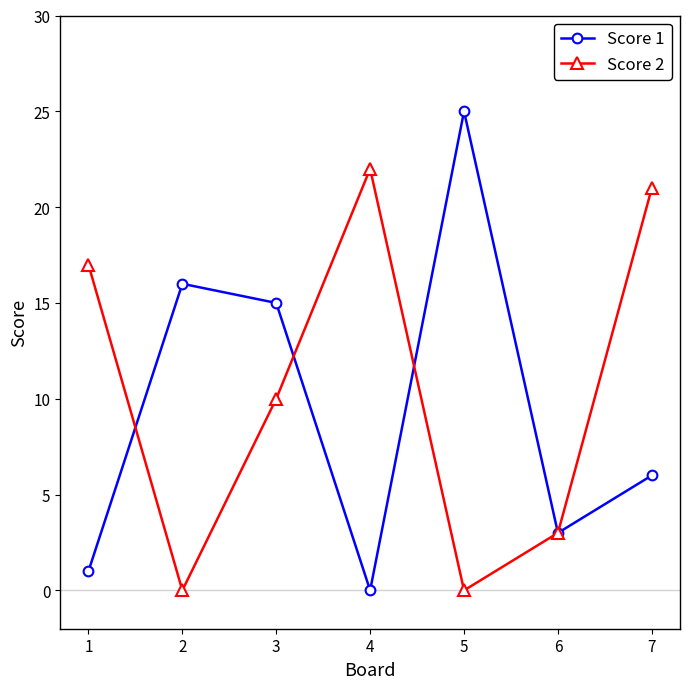

At which category does Score 2 reach its first local peak?

4